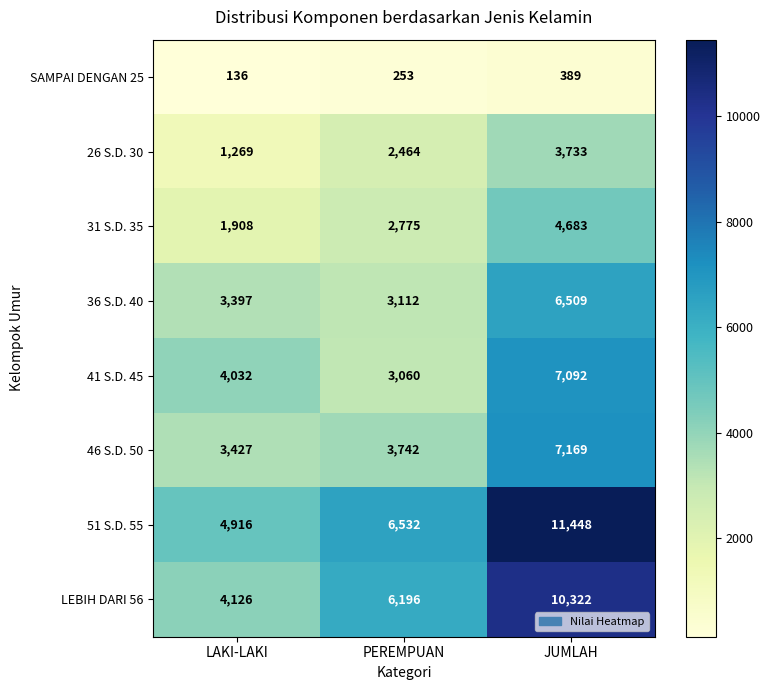

Rank the series at LAKI-LAKI from lowest to highest value.

SAMPAI DENGAN 25, 26 S.D. 30, 31 S.D. 35, 36 S.D. 40, 46 S.D. 50, 41 S.D. 45, LEBIH DARI 56, 51 S.D. 55